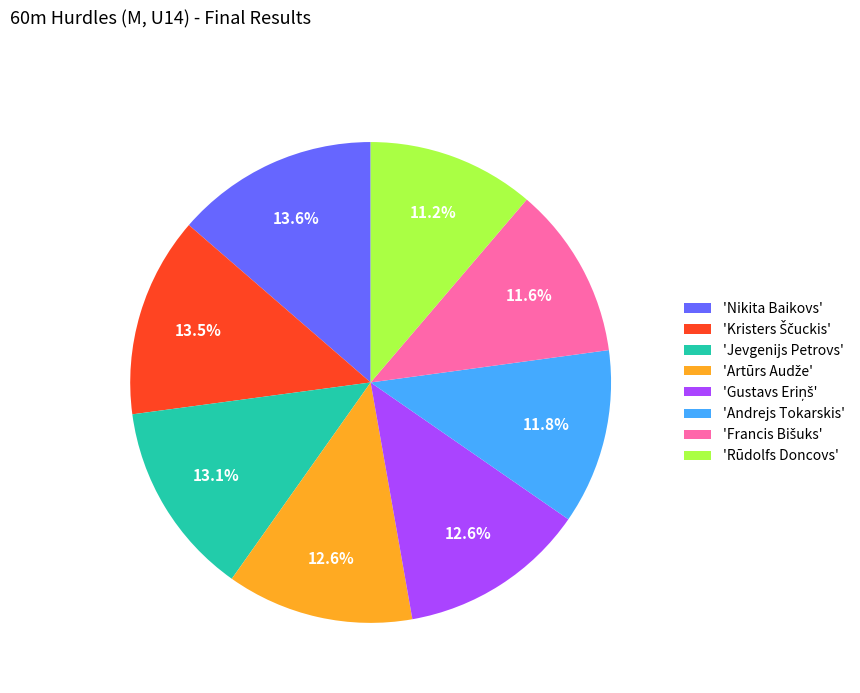

Combined, what portion of the pie is 'Andrejs Tokarskis' and 'Rūdolfs Doncovs'?

23.0%